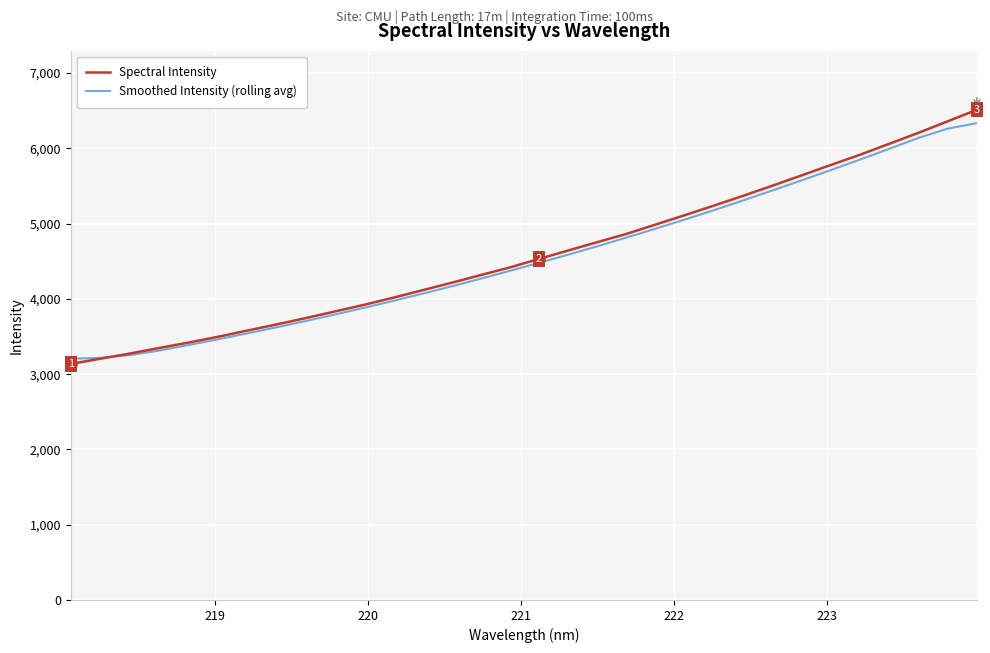

Which series has the largest range (max minus min)?

Spectral Intensity